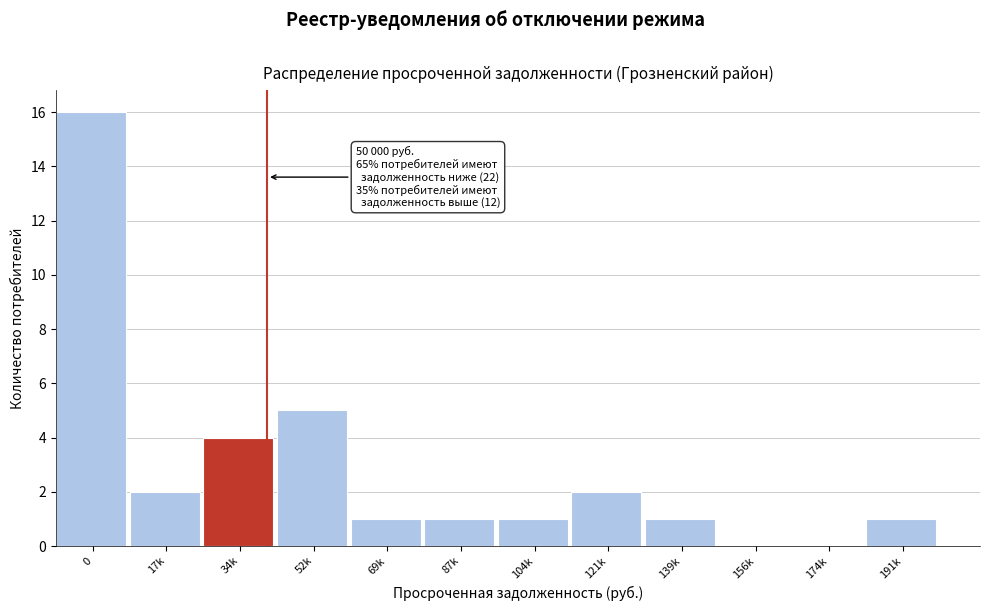

Reading left to right, extract all data points from this chart.

0=16	17k=2	34k=4	52k=5	69k=1	87k=1	104k=1	121k=2	139k=1	156k=0	174k=0	191k=1